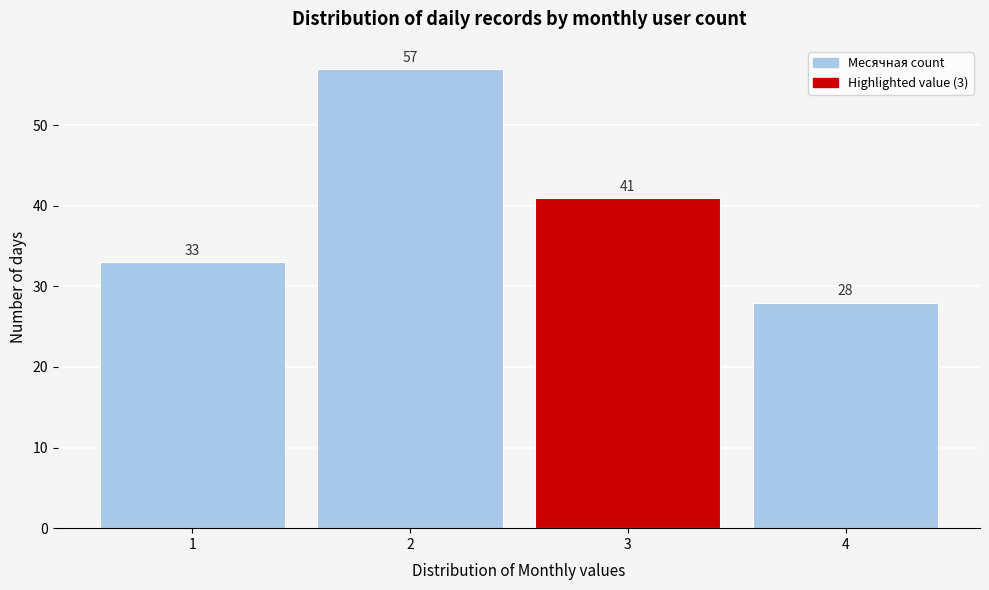

Reading left to right, list all the values displayed in this chart.

1=33	2=57	3=41	4=28